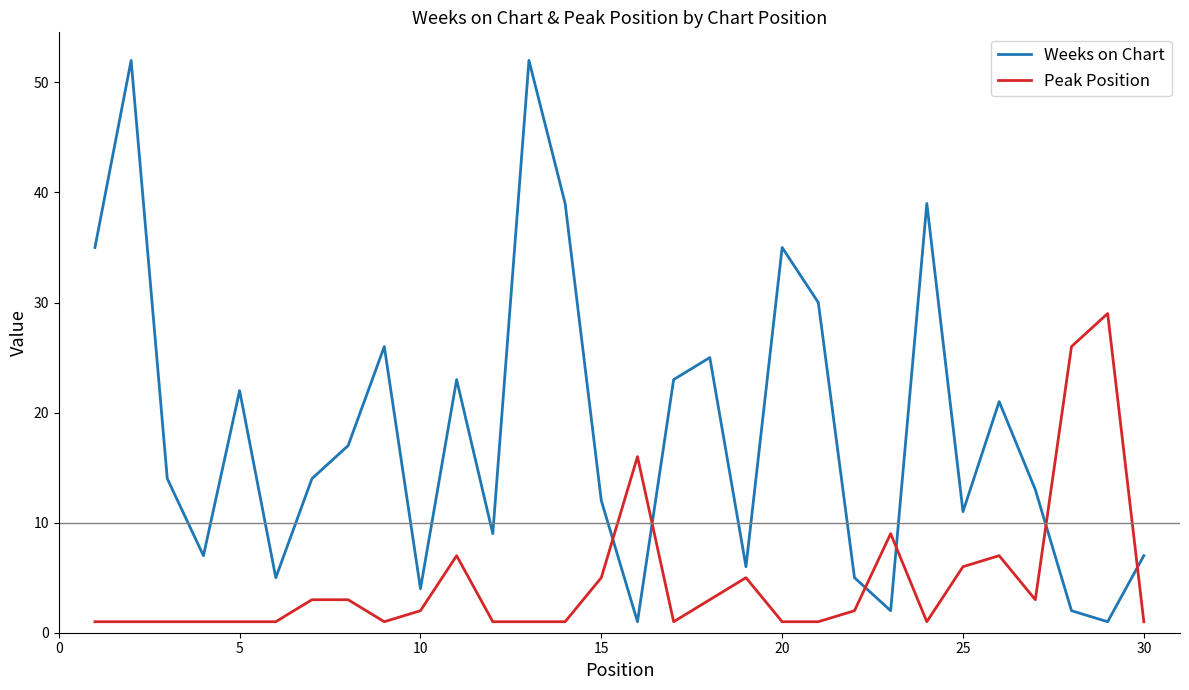

How many interior local peaks does the Weeks on Chart series have?

9